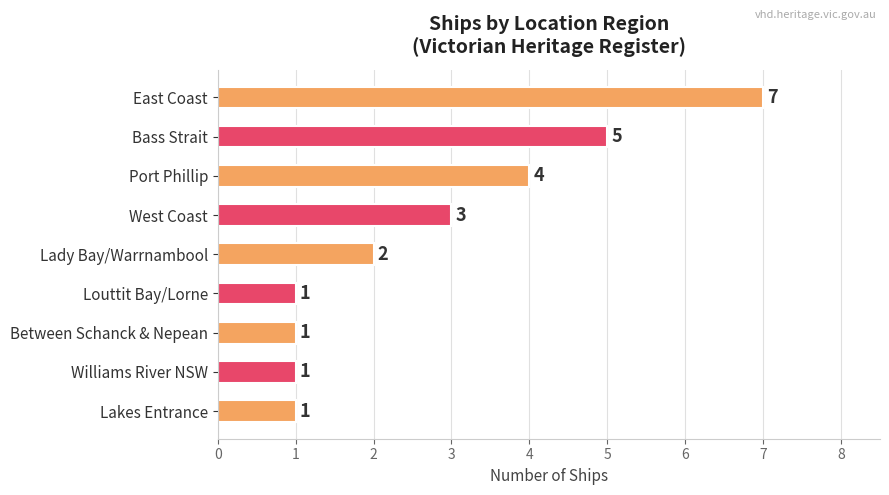

How many distinct data groups are displayed?

1